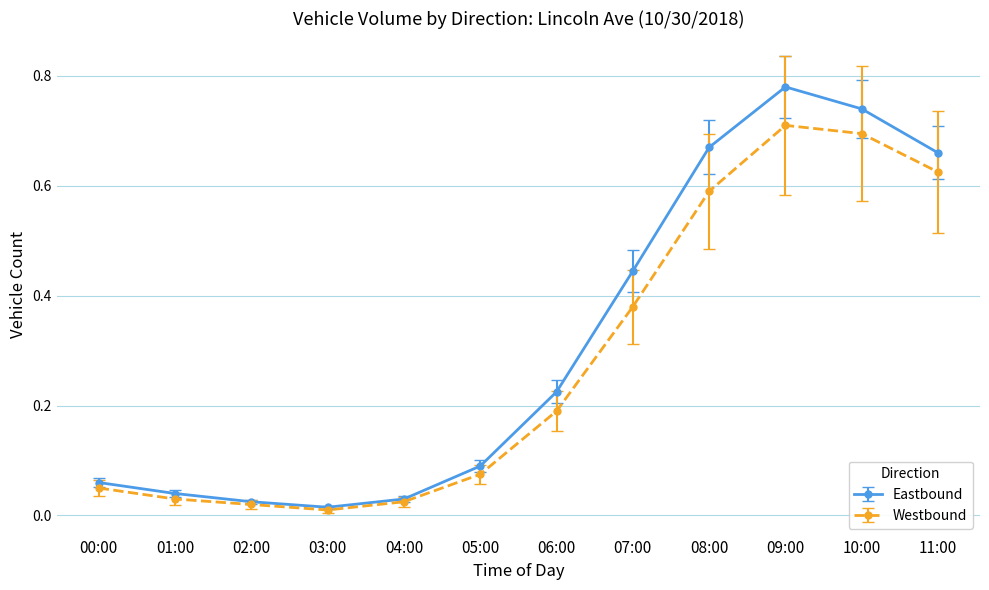

At how many categories does at least one series exceed 0?

12